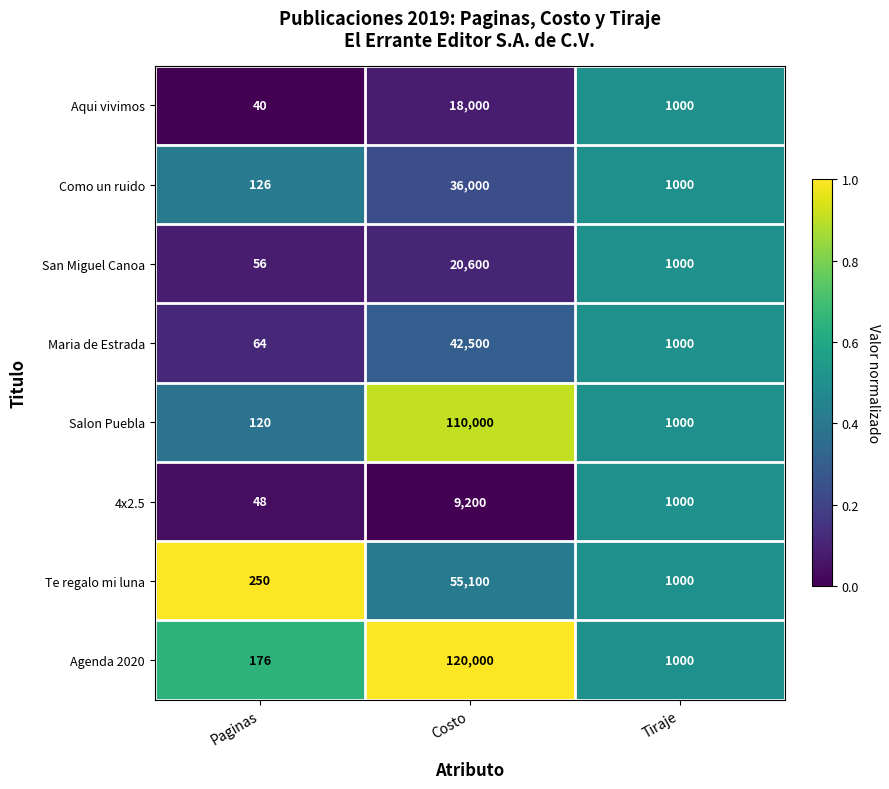

How many distinct data groups are displayed?

8